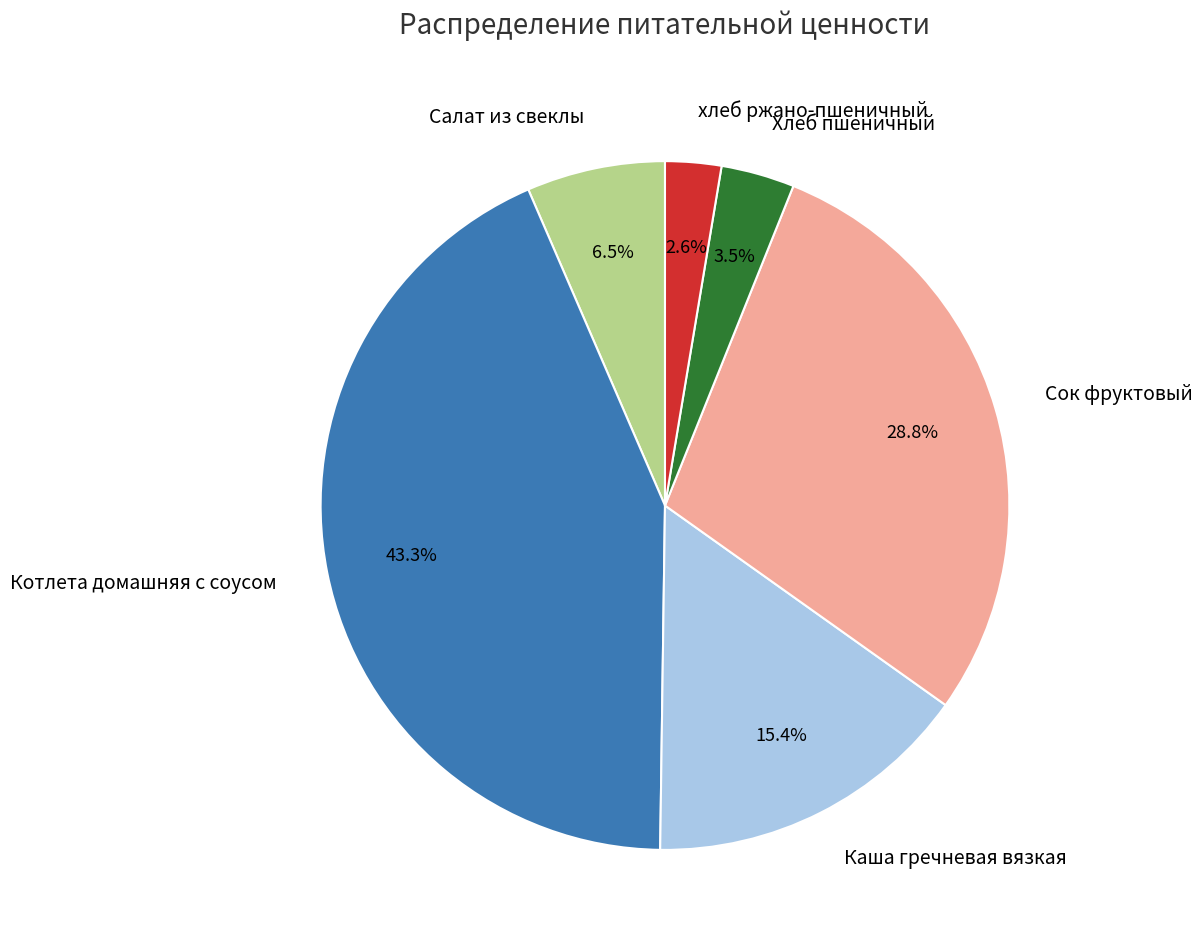

What portion of the pie excludes хлеб ржано-пшеничный?

97.4%